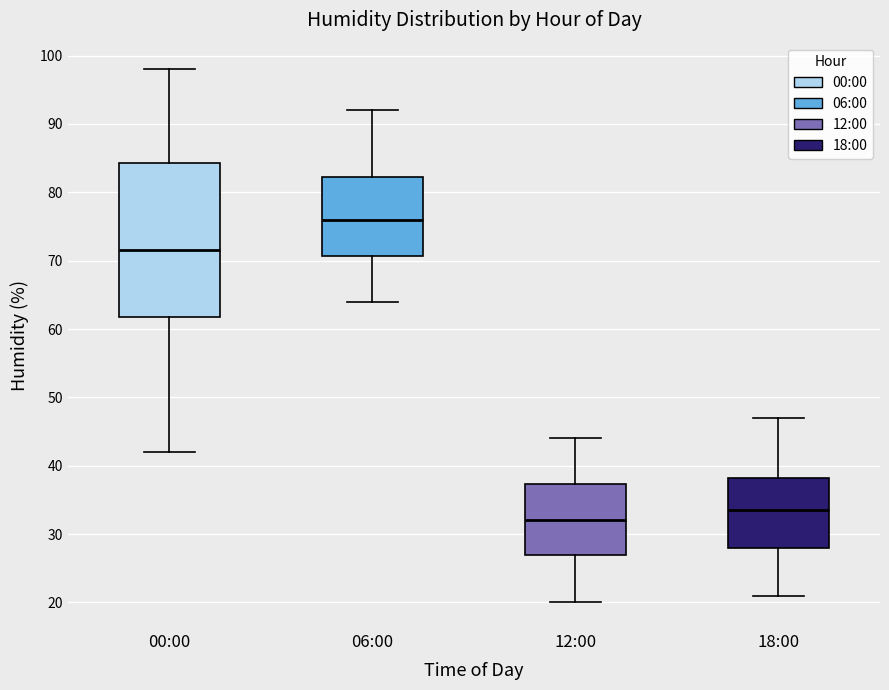

Which box's median line is the lowest?

12:00